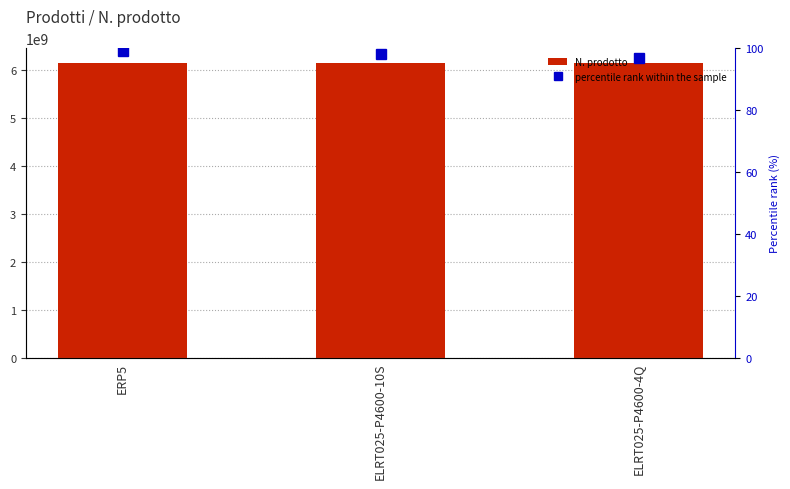

What position from the left is ELRT025-P4600-4Q?

3